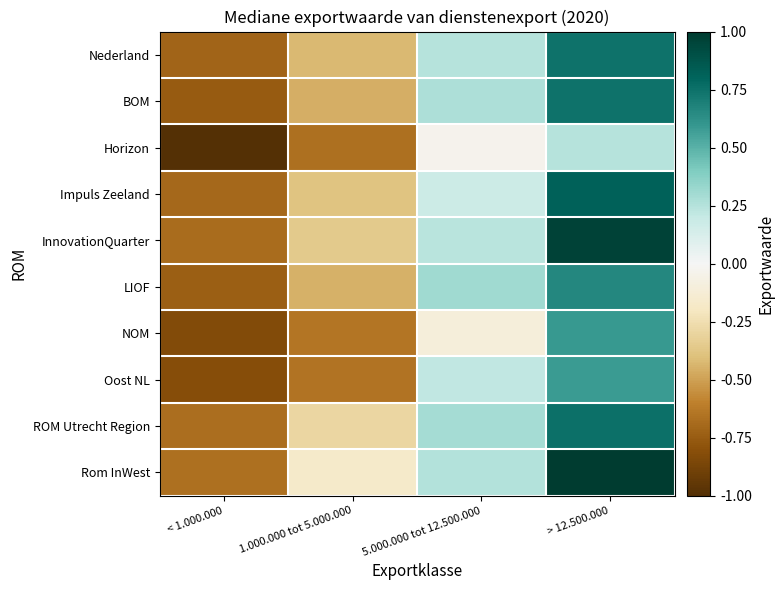

Which series has the largest total across all categories?

Rom InWest